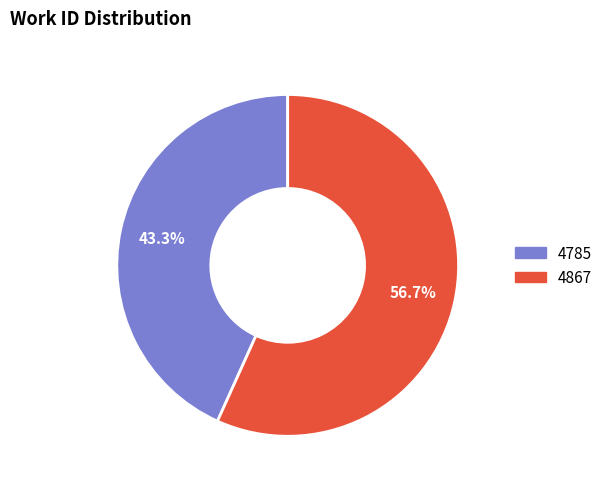

True or false: 4785 accounts for 56% of the total.

False